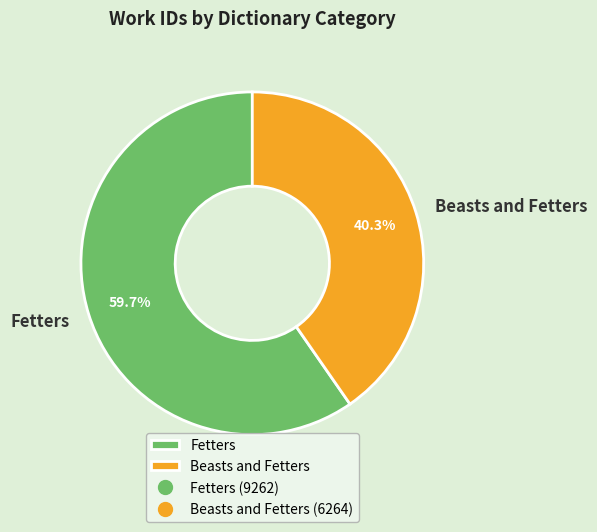

Which slice is the largest?

Fetters